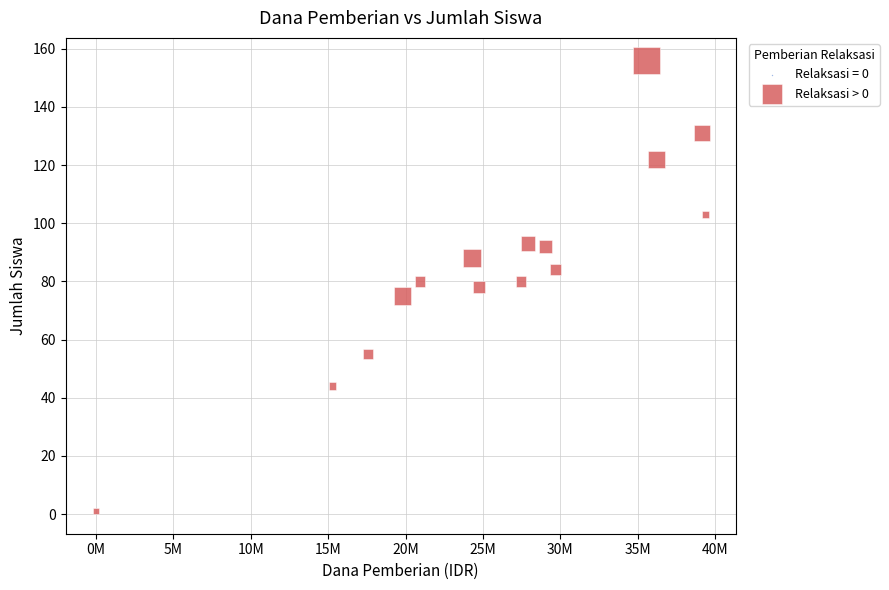

What is the range of X values (max minus min)?

39375000